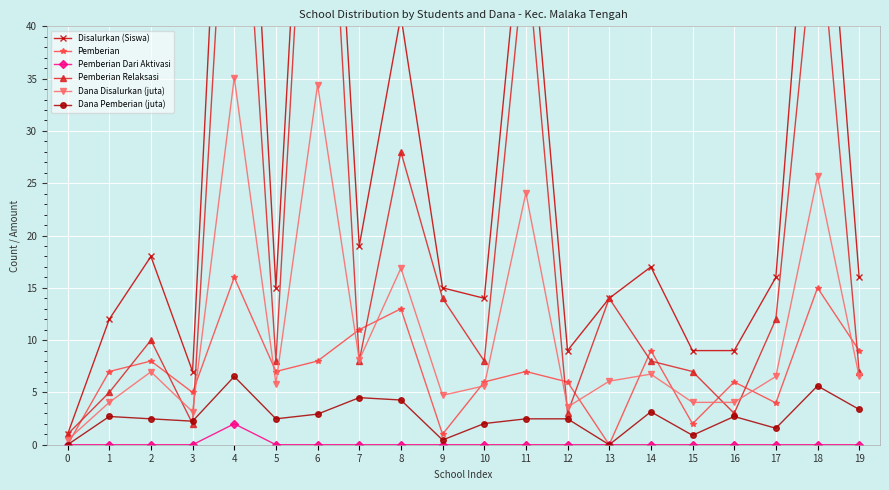

Reading left to right, what are all the values shown in this chart?

Disalurkan (Siswa): 0=1.0	1=12.0	2=18.0	3=7.0	4=88.0	5=15.0	6=87.0	7=19.0	8=41.0	9=15.0	10=14.0	11=55.0	12=9.0	13=14.0	14=17.0	15=9.0	16=9.0	17=16.0	18=67.0	19=16.0
Pemberian: 0=0.0	1=7.0	2=8.0	3=5.0	4=16.0	5=7.0	6=8.0	7=11.0	8=13.0	9=1.0	10=6.0	11=7.0	12=6.0	13=0.0	14=9.0	15=2.0	16=6.0	17=4.0	18=15.0	19=9.0
Pemberian Dari Aktivasi: 0=0.0	1=0.0	2=0.0	3=0.0	4=2.0	5=0.0	6=0.0	7=0.0	8=0.0	9=0.0	10=0.0	11=0.0	12=0.0	13=0.0	14=0.0	15=0.0	16=0.0	17=0.0	18=0.0	19=0.0
Pemberian Relaksasi: 0=1.0	1=5.0	2=10.0	3=2.0	4=70.0	5=8.0	6=79.0	7=8.0	8=28.0	9=14.0	10=8.0	11=48.0	12=3.0	13=14.0	14=8.0	15=7.0	16=3.0	17=12.0	18=52.0	19=7.0
Dana Disalurkan (juta): 0=0.5	1=4.0	2=7.0	3=3.1	4=35.1	5=5.8	6=34.4	7=8.1	8=16.9	9=4.7	10=5.6	11=24.1	12=3.6	13=6.1	14=6.8	15=4.0	16=4.0	17=6.5	18=25.6	19=6.5
Dana Pemberian (juta): 0=0.0	1=2.7	2=2.5	3=2.2	4=6.5	5=2.5	6=2.9	7=4.5	8=4.3	9=0.5	10=2.0	11=2.5	12=2.5	13=0.0	14=3.1	15=0.9	16=2.7	17=1.6	18=5.6	19=3.4